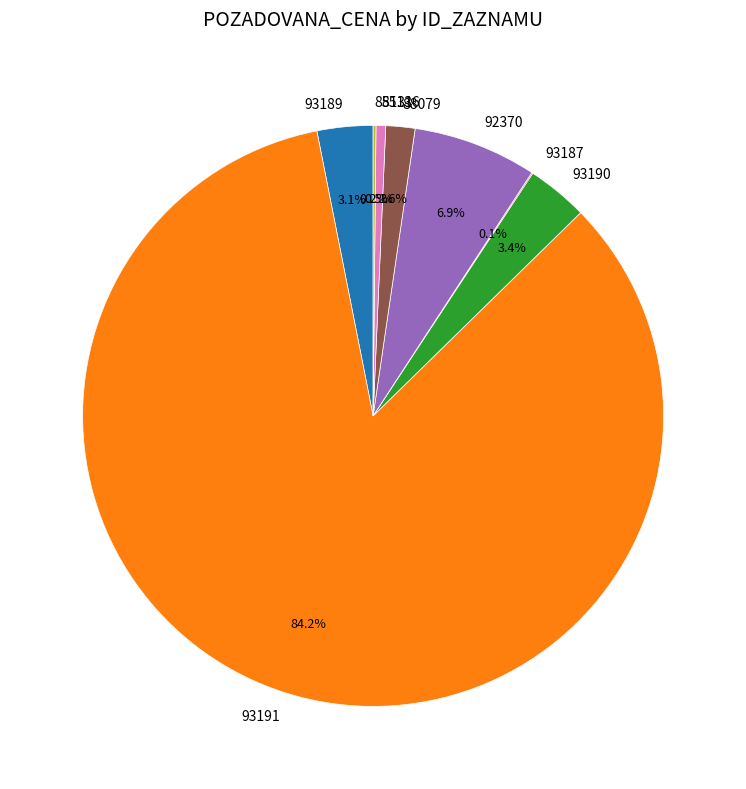

Between 93191 and 92370, which is larger?

93191